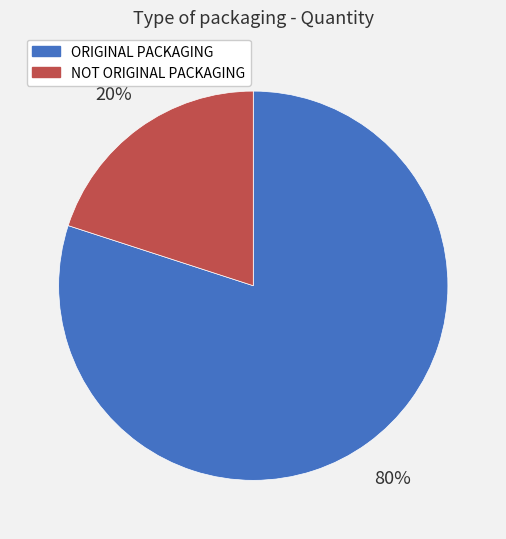

Which slice is the smallest?

NOT ORIGINAL PACKAGING